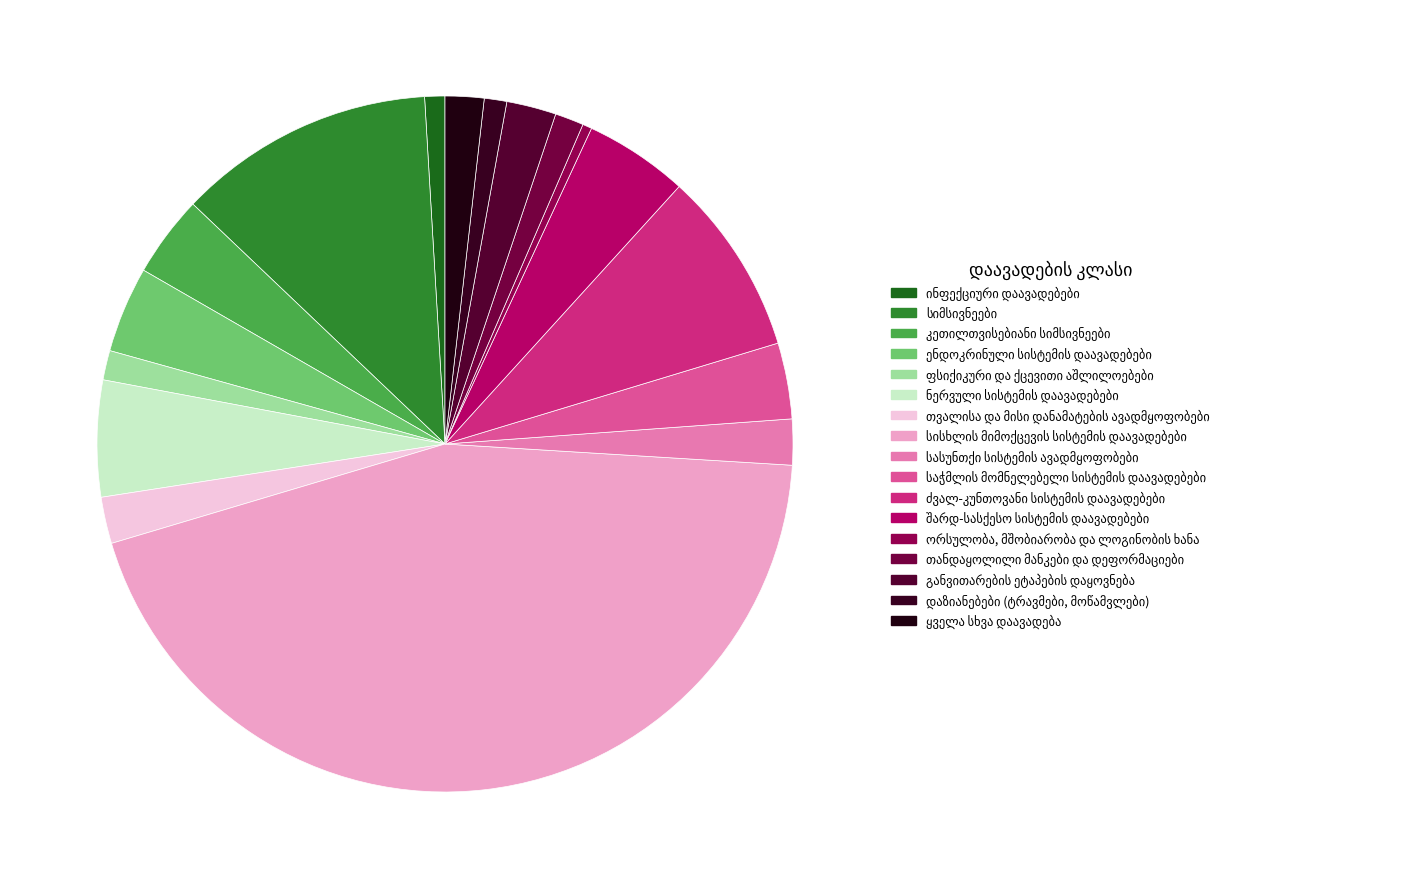

Rank the categories by value from lowest to highest.

ორსულობა, მშობიარობა და ლოგინობის ხანა, ინფექციური დაავადებები, დაზიანებები (ტრავმები, მოწამვლები), თანდაყოლილი მანკები და დეფორმაციები, ფსიქიკური და ქცევითი აშლილოებები, ყველა სხვა დაავადება, სასუნთქი სისტემის ავადმყოფობები, თვალისა და მისი დანამატების ავადმყოფობები, განვითარების ეტაპების დაყოვნება, საჭმლის მომნელებელი სისტემის დაავადებები, კეთილთვისებიანი სიმსივნეები, ენდოკრინული სისტემის დაავადებები, შარდ-სასქესო სისტემის დაავადებები, ნერვული სისტემის დაავადებები, ძვალ-კუნთოვანი სისტემის დაავადებები, სიმსივნეები, სისხლის მიმოქცევის სისტემის დაავადებები